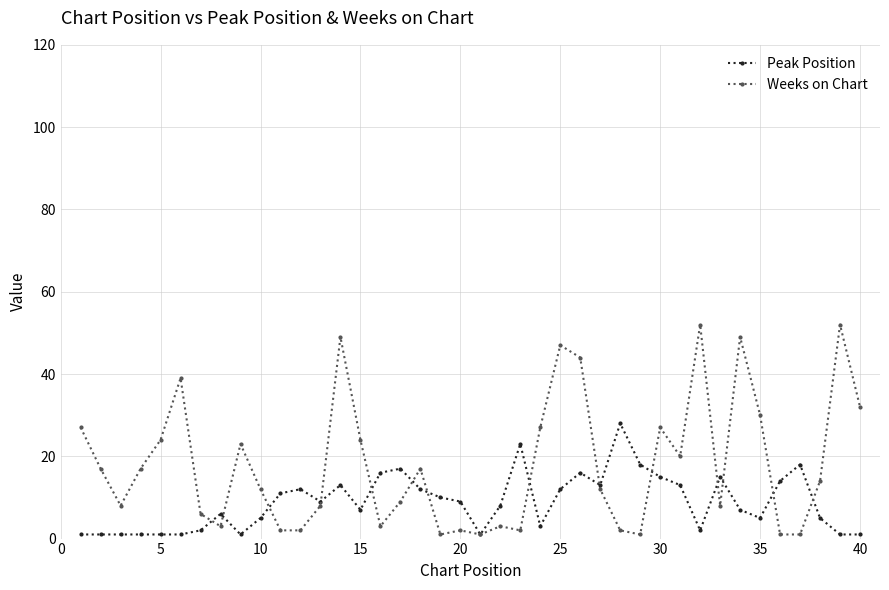

What is the maximum value for Weeks on Chart?

52